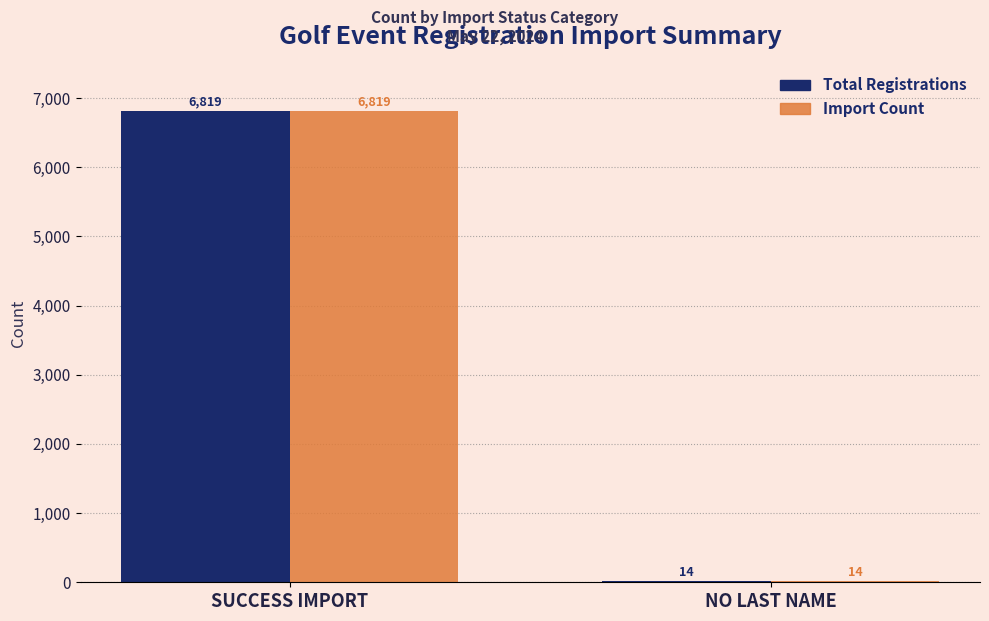

Read the Import Count value at SUCCESS IMPORT, to the nearest 100.

6800